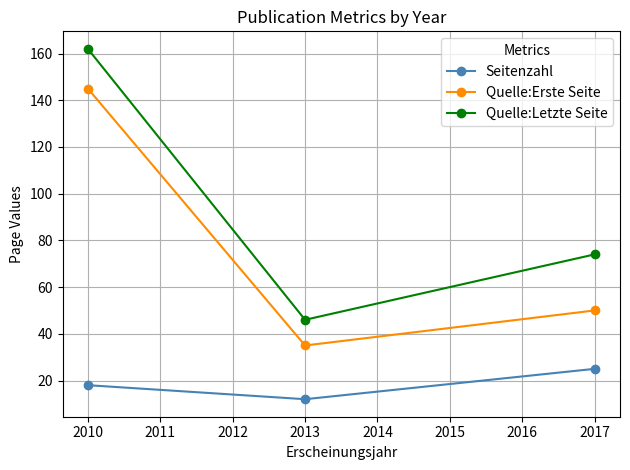

Does the chart display data point markers on the line(s)?

Yes